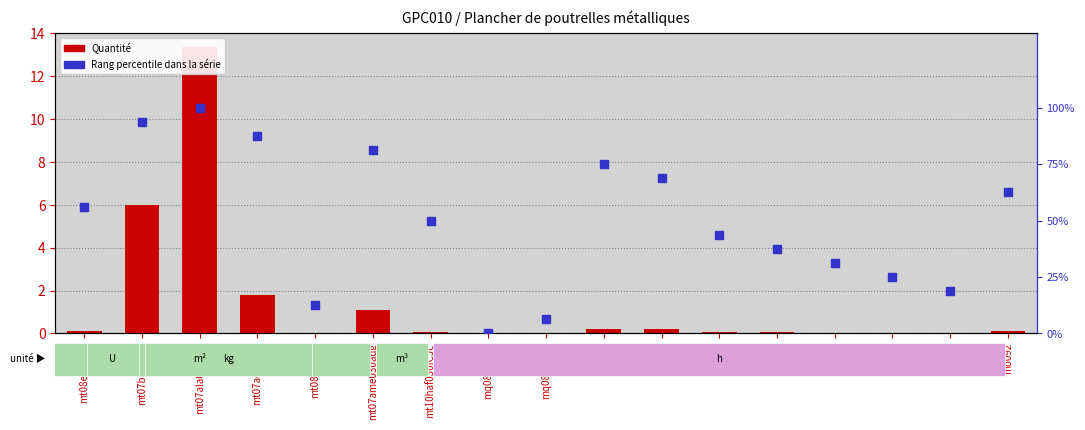

Is the value of Rang percentile dans la série at mo044 greater than the value of Quantité at mq08sol010?

Yes